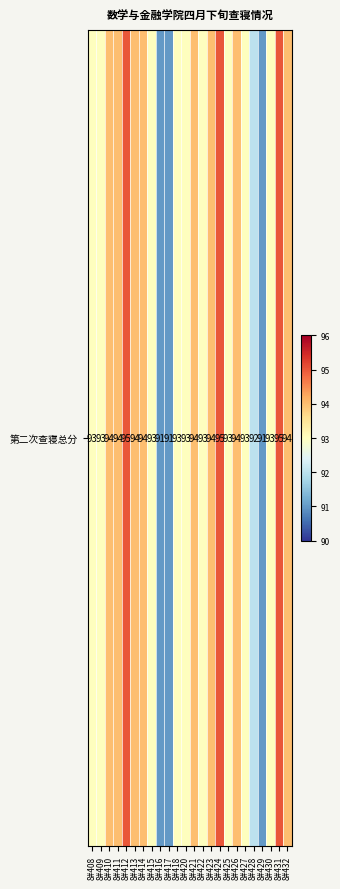

Is it true that the value at 8#414 is 94?

True